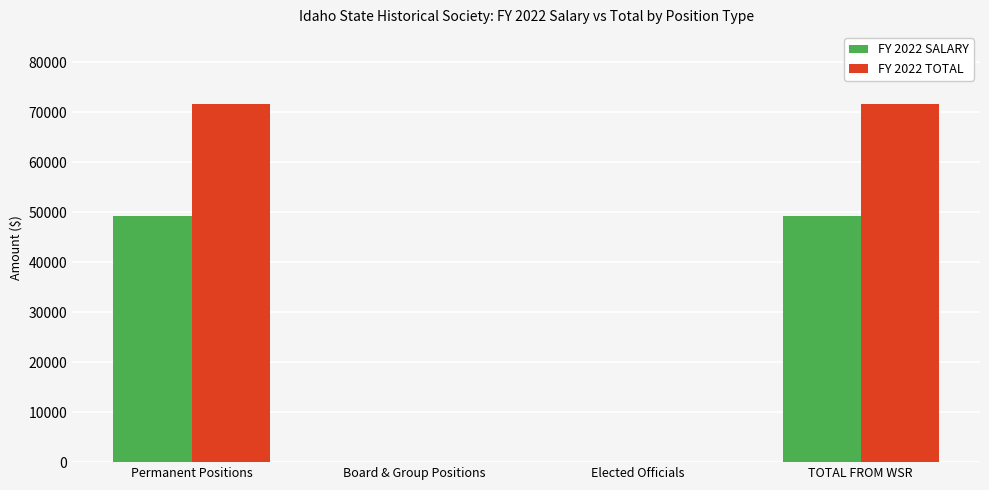

What are all the series names shown in the legend?

FY 2022 SALARY, FY 2022 TOTAL